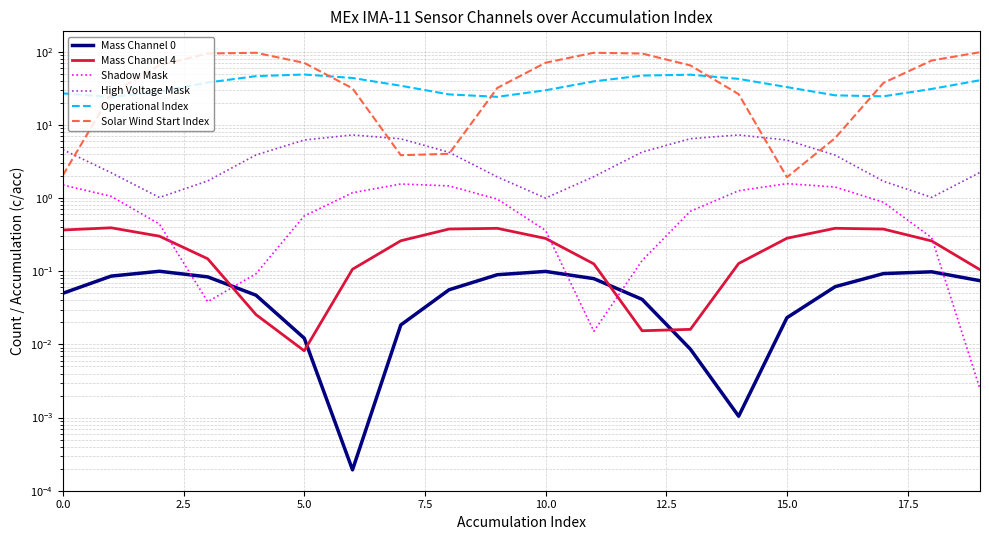

What is the total value across all series at 12?

146.5